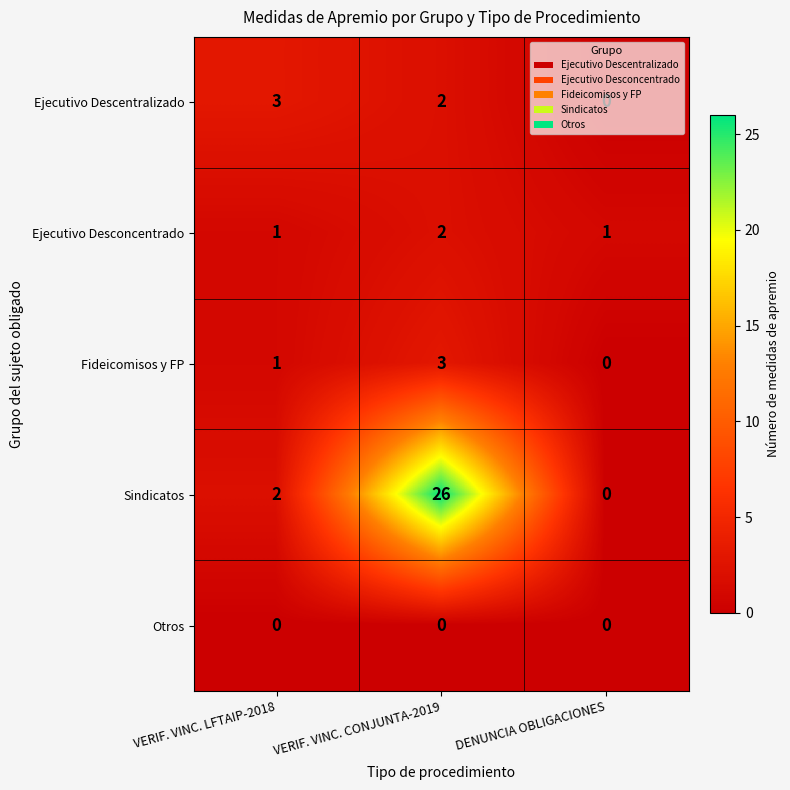

Is it true that Ejecutivo Descentralizado equals 2 at DENUNCIA OBLIGACIONES?

False